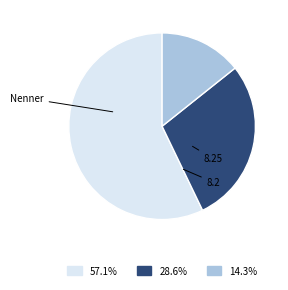

Is there a majority slice in this chart?

Yes